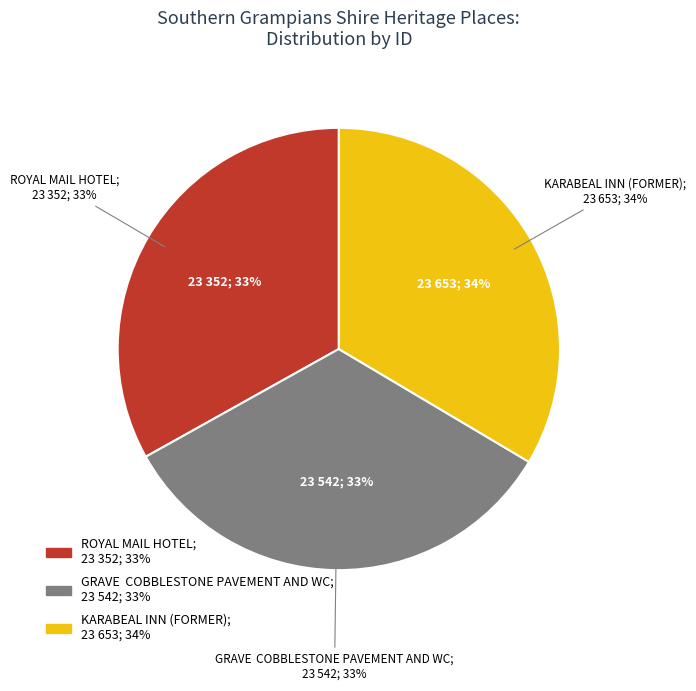

Rank the categories by value from lowest to highest.

ROYAL MAIL HOTEL, GRAVE, COBBLESTONE PAVEMENT AND WC, KARABEAL INN (FORMER)